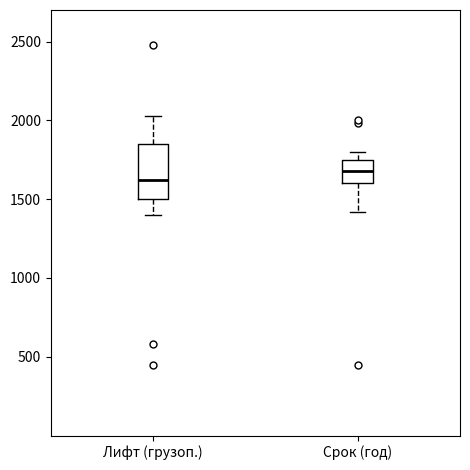

Which box has the highest median line?

Срок (год)